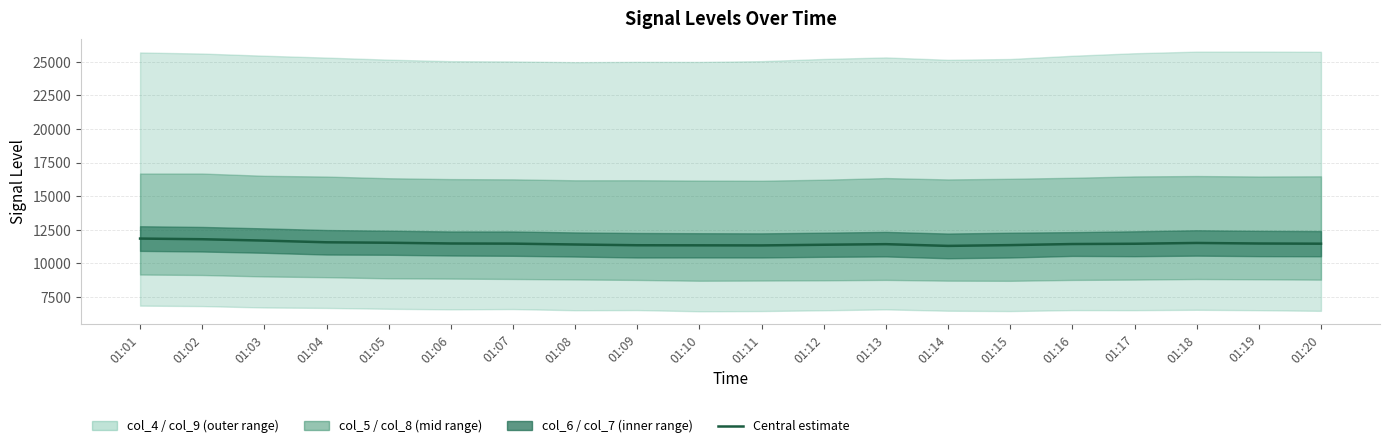

The value at 01:19 is 4188.9. True or false?

False